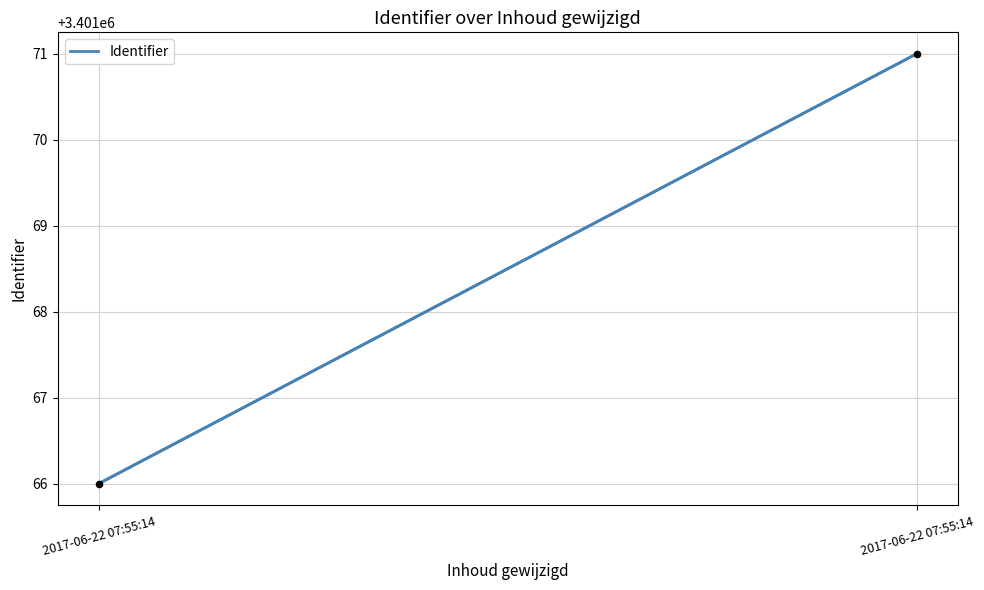

What is the change in value from 2017-06-22 07:55:14 to 2017-06-22 07:55:14?

+5